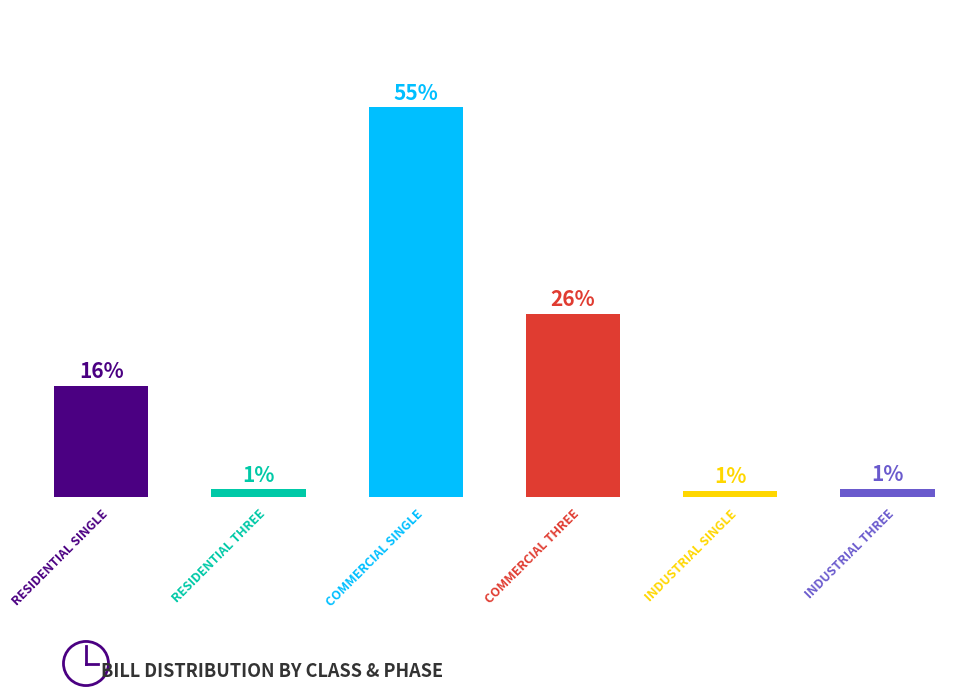

List the labels in order of value, smallest first.

4, 1, 5, 0, 3, 2